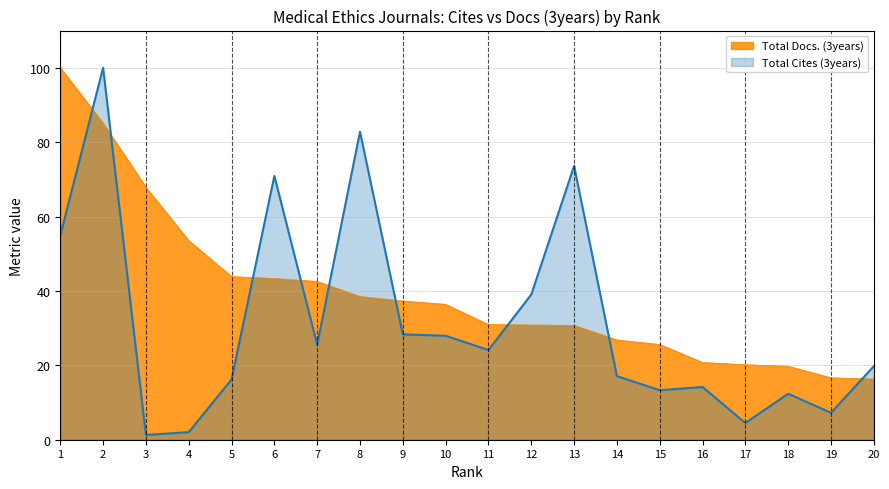

Which series changed the most between 7 and 17?

Total Docs. (3years)